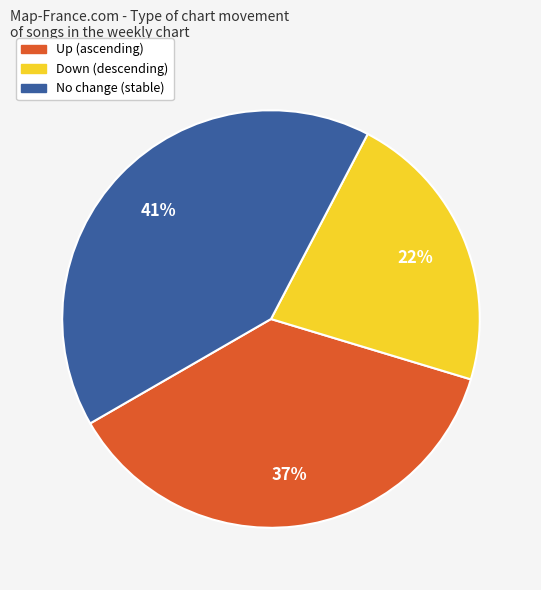

True or false: No change (stable) accounts for 41% of the total.

True